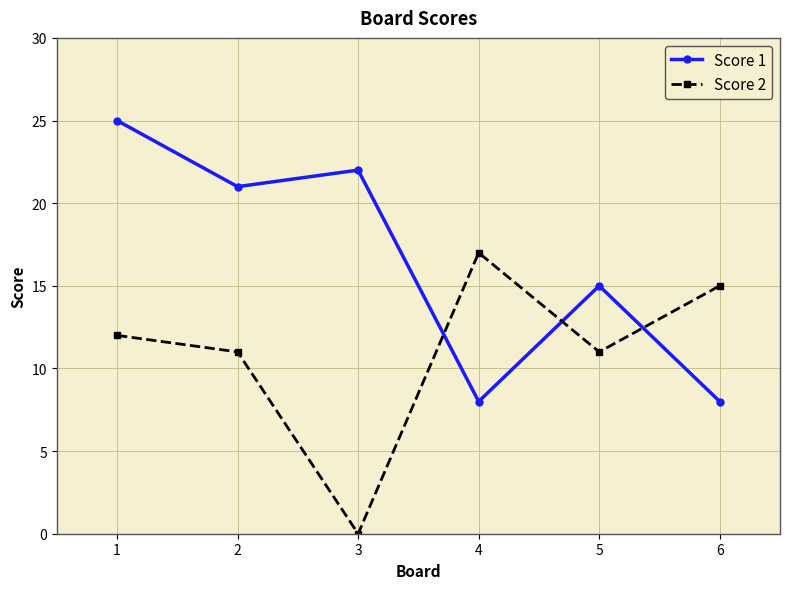

Reading left to right, what are all the values shown in this chart?

Score 1: 1=25	2=21	3=22	4=8	5=15	6=8
Score 2: 1=12	2=11	3=0	4=17	5=11	6=15